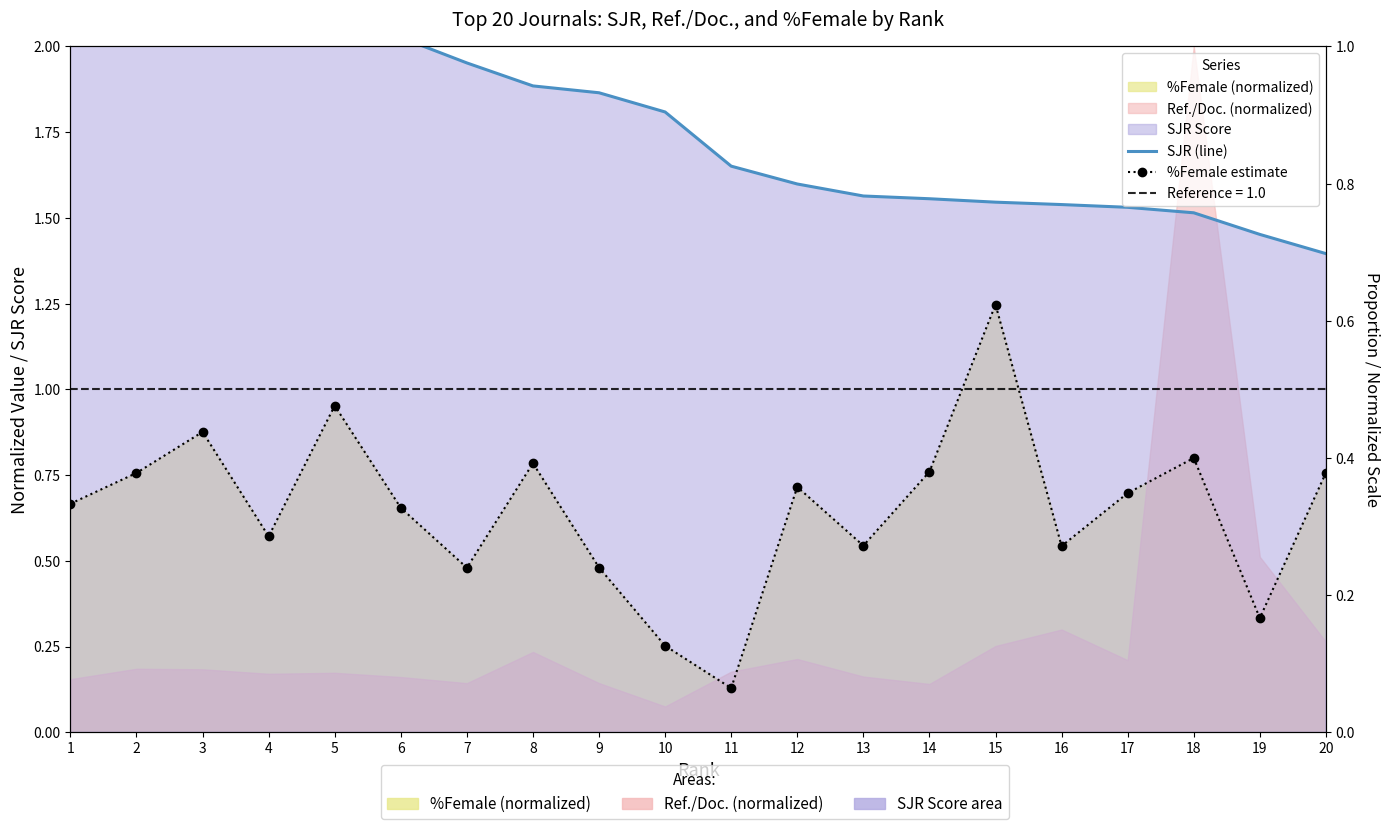

Which series has the largest total across all categories?

SJR (line)